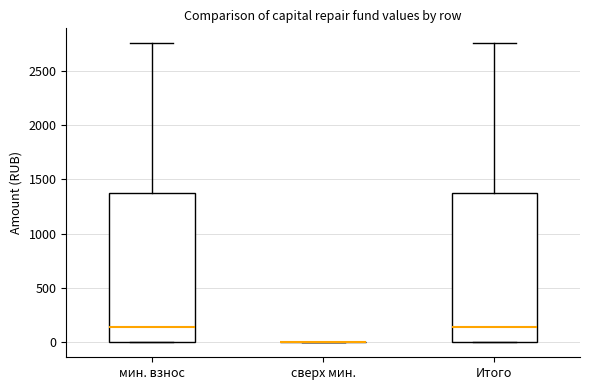

Where does the upper whisker of the box for Итого end on the y-axis? The values are not printed on the chart, so give them approximately, as read against the axis.

2750